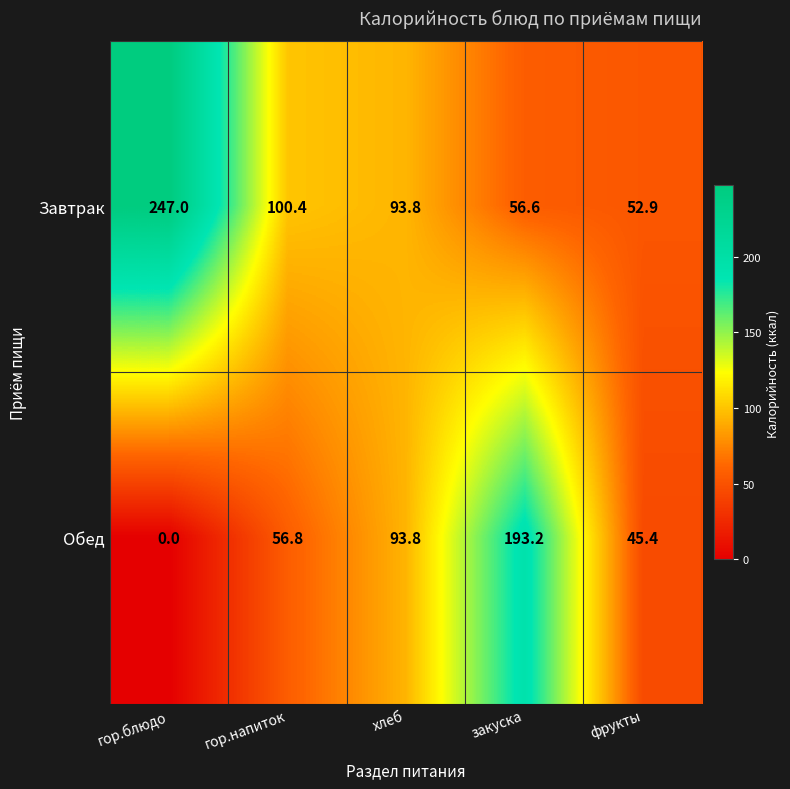

True or false: Обед has a value of 0.0 at гор.блюдо.

True